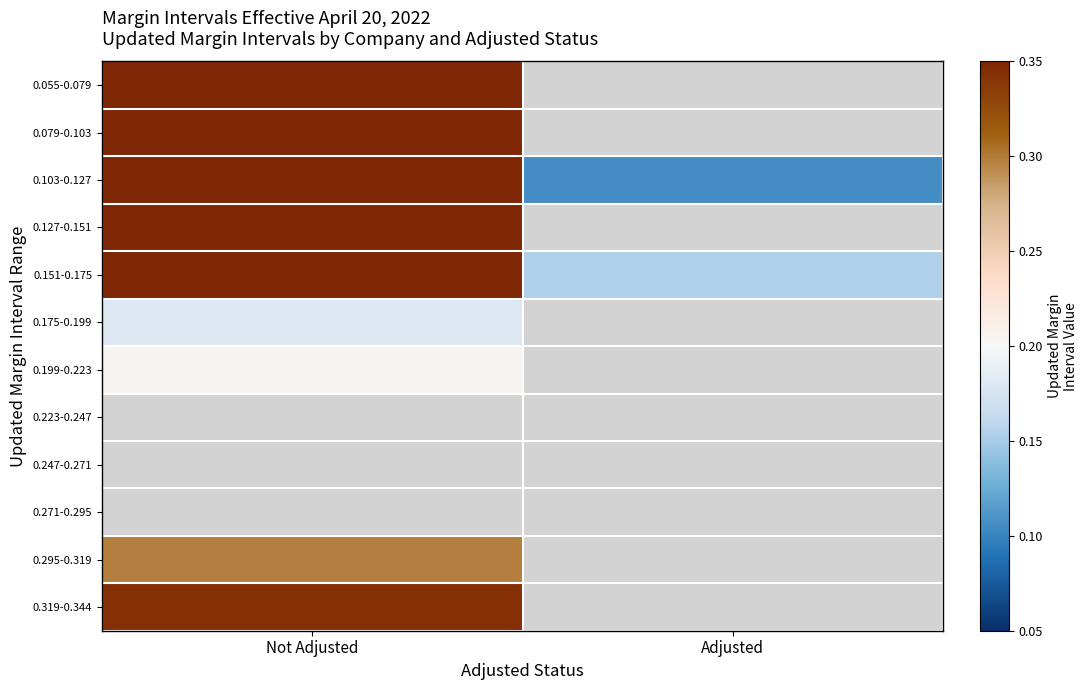

Which series has the largest range (max minus min)?

0.103-0.127